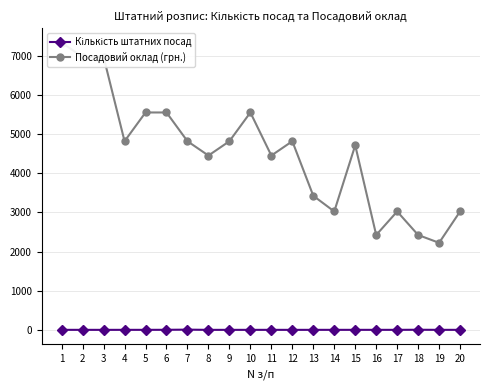

True or false: Кількість штатних посад and Посадовий оклад (грн.) cross at least once.

False